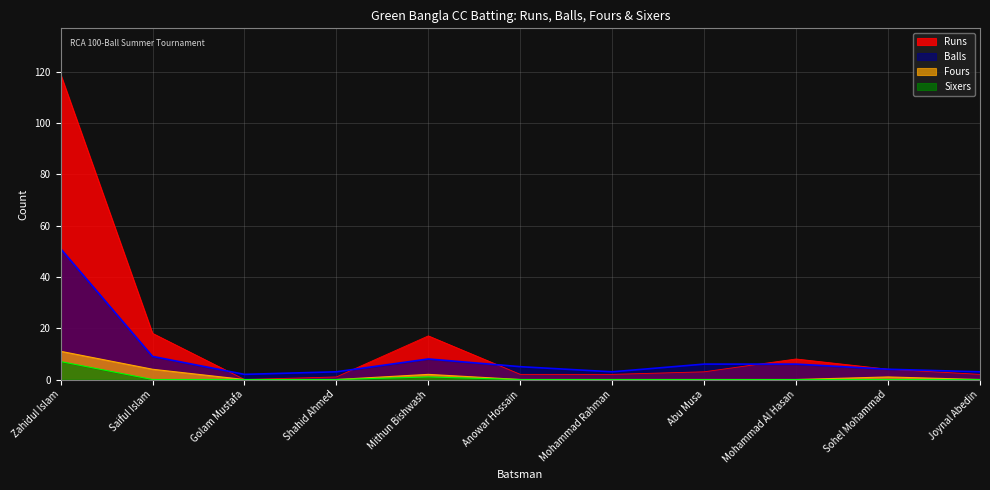

Reading left to right, extract all data points from this chart.

Runs: Zahidul Islam=119	Saiful Islam=18	Golam Mustafa=0	Shahid Ahmed=1	Mithun Bishwash=17	Anowar Hossain=2	Mohammad Rahman=2	Abu Musa=3	Mohammad Al Hasan=8	Sohel Mohammad=4	Joynal Abedin=2
Balls: Zahidul Islam=51	Saiful Islam=9	Golam Mustafa=2	Shahid Ahmed=3	Mithun Bishwash=8	Anowar Hossain=5	Mohammad Rahman=3	Abu Musa=6	Mohammad Al Hasan=6	Sohel Mohammad=4	Joynal Abedin=3
Fours: Zahidul Islam=11	Saiful Islam=4	Golam Mustafa=0	Shahid Ahmed=0	Mithun Bishwash=2	Anowar Hossain=0	Mohammad Rahman=0	Abu Musa=0	Mohammad Al Hasan=0	Sohel Mohammad=1	Joynal Abedin=0
Sixers: Zahidul Islam=7	Saiful Islam=0	Golam Mustafa=0	Shahid Ahmed=0	Mithun Bishwash=1	Anowar Hossain=0	Mohammad Rahman=0	Abu Musa=0	Mohammad Al Hasan=0	Sohel Mohammad=0	Joynal Abedin=0